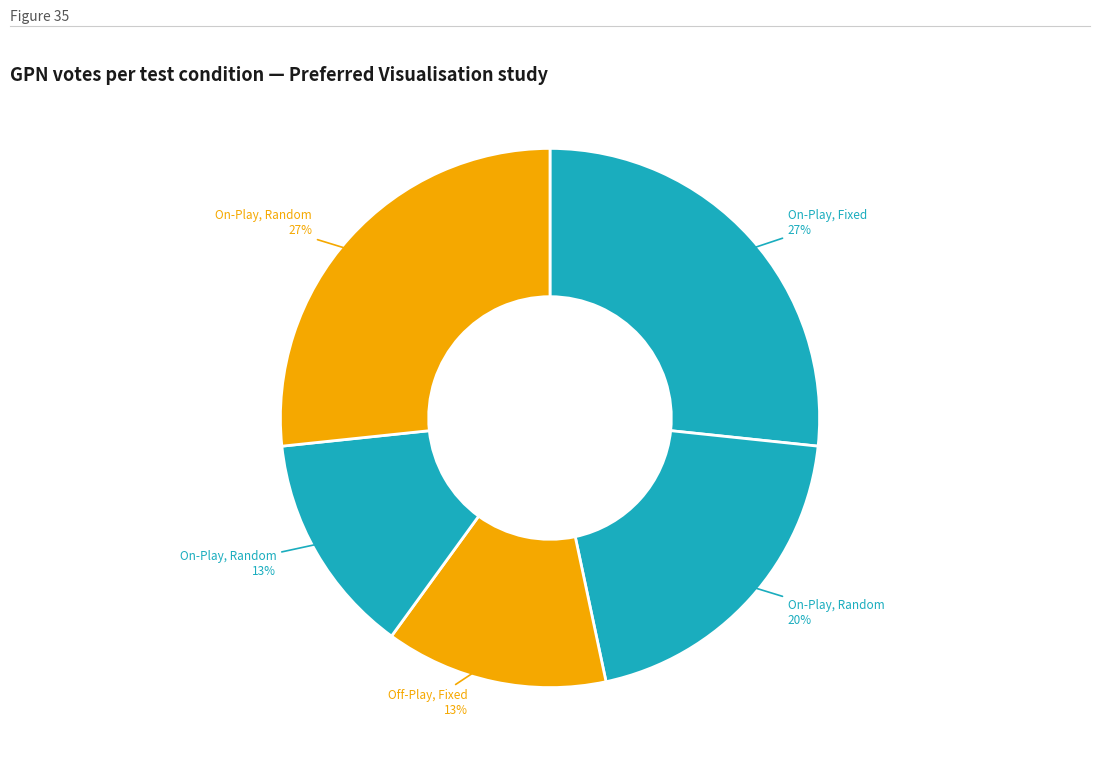

How many segments does this pie chart have?

5